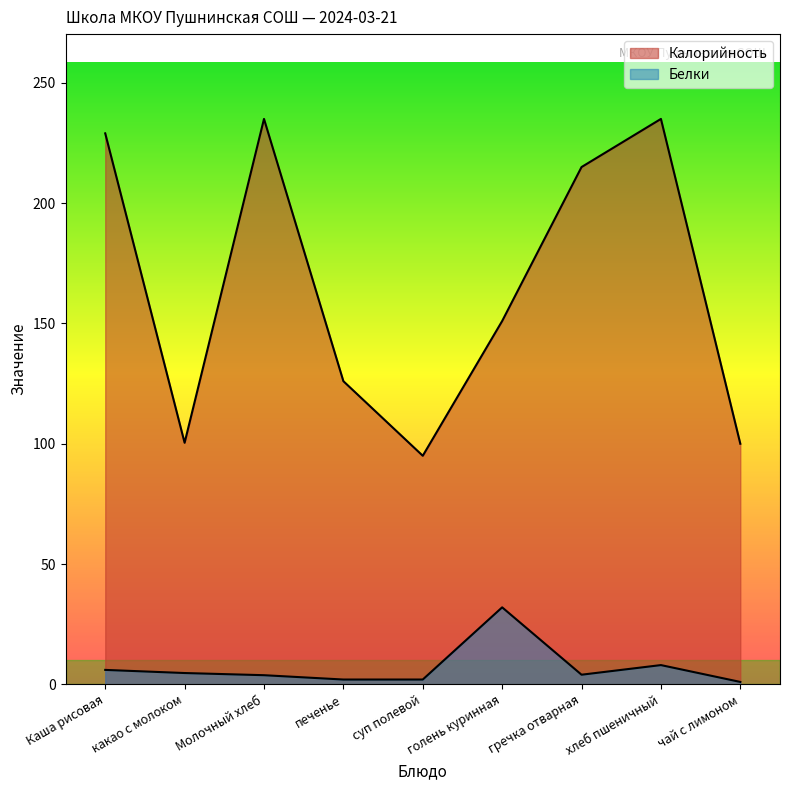

Reading left to right, what are all the values shown in this chart?

Калорийность: 229.0	100.4	235.0	126.0	95.0	151.0	215.0	235.0	100.0
Белки: 6.0	4.7	3.8	2.0	2.0	32.0	4.0	8.0	1.0